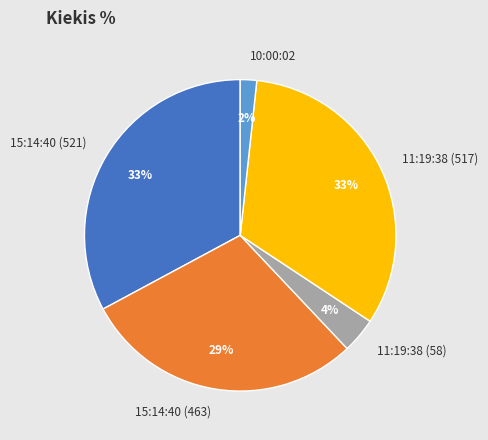

Combined, do 15:14:40 (463) and 11:19:38 (58) account for over 50%?

No